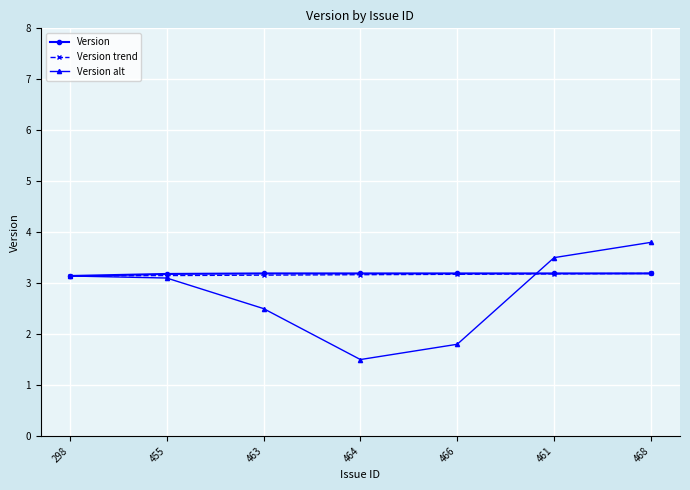

What is the maximum value for Version?

3.2